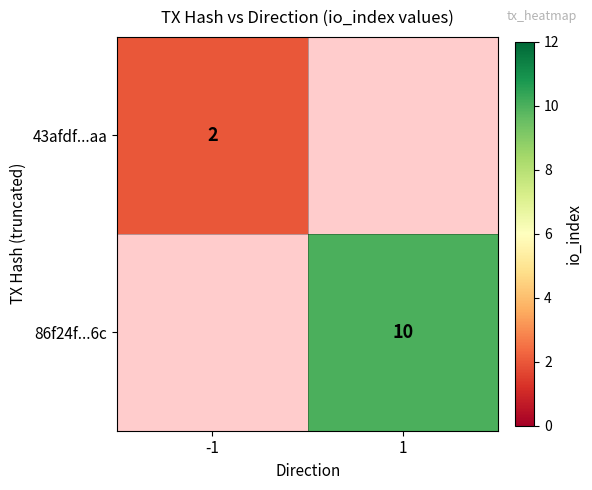

True or false: 86f24f...6c has a value of 10 at 1.

True